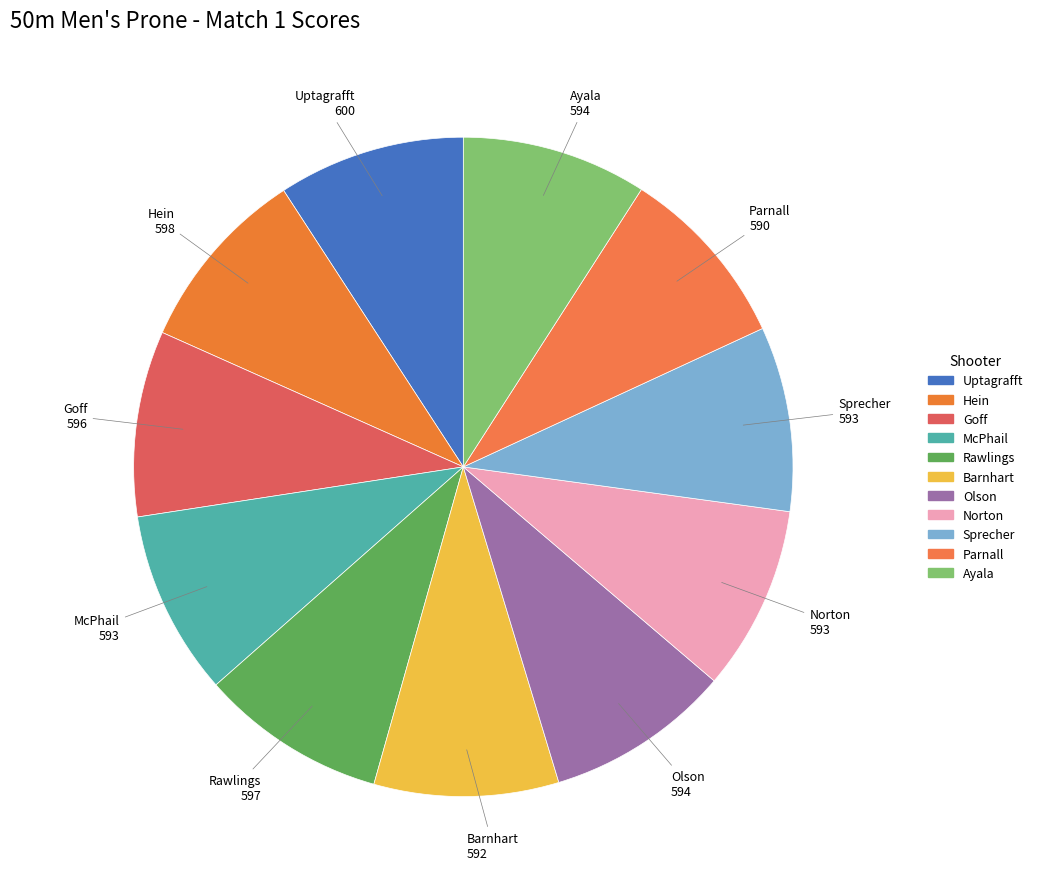

To the nearest percent, what is the average slice percentage?

9%